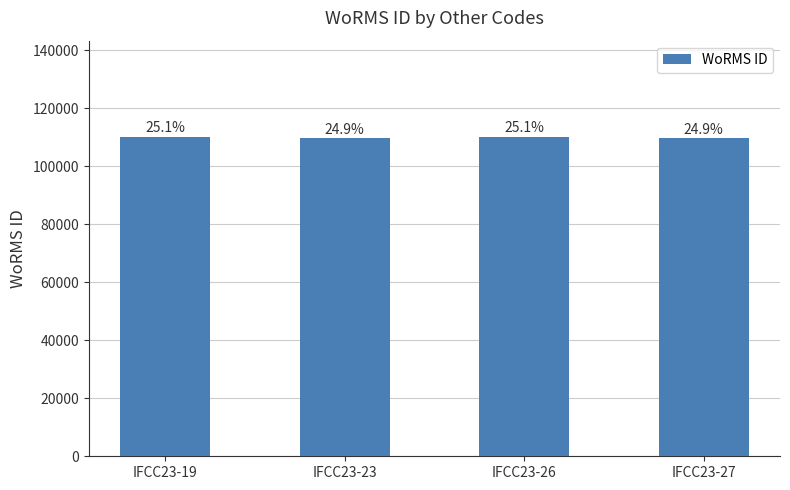

How many bars are there in total?

4